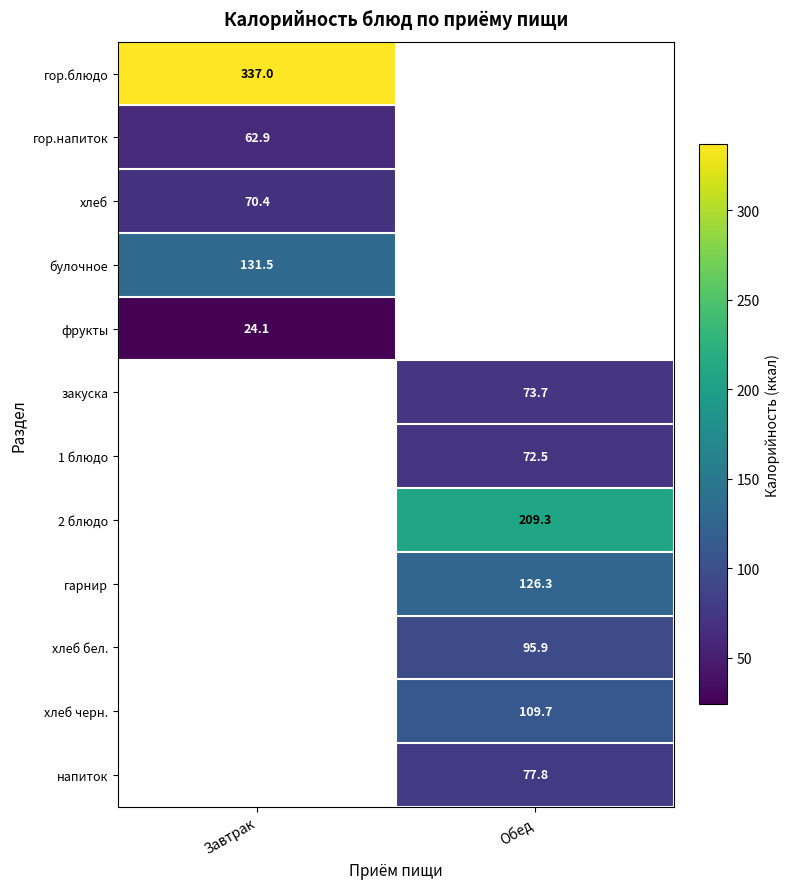

The value of гор.напиток at Завтрак is 39.9. True or false?

False